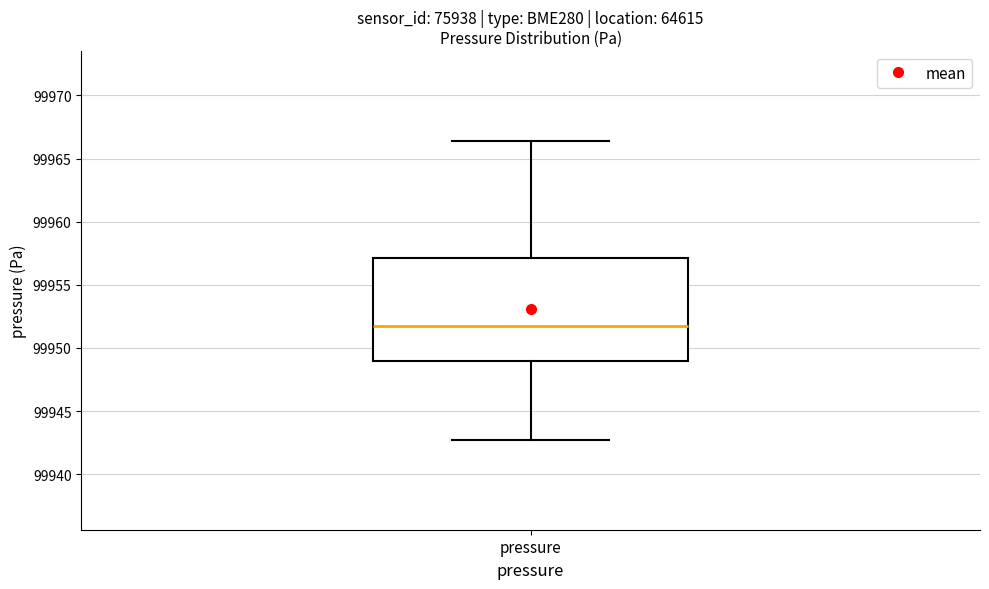

Read this box plot against the y-axis: the position of the median line, the range covered by the box, and the ends of both whiskers. The values are not printed on the chart, so give them approximately, as read against the axis.

median 99952.0, box 99949.0 to 99957.0, whiskers 99942.5 to 99966.5